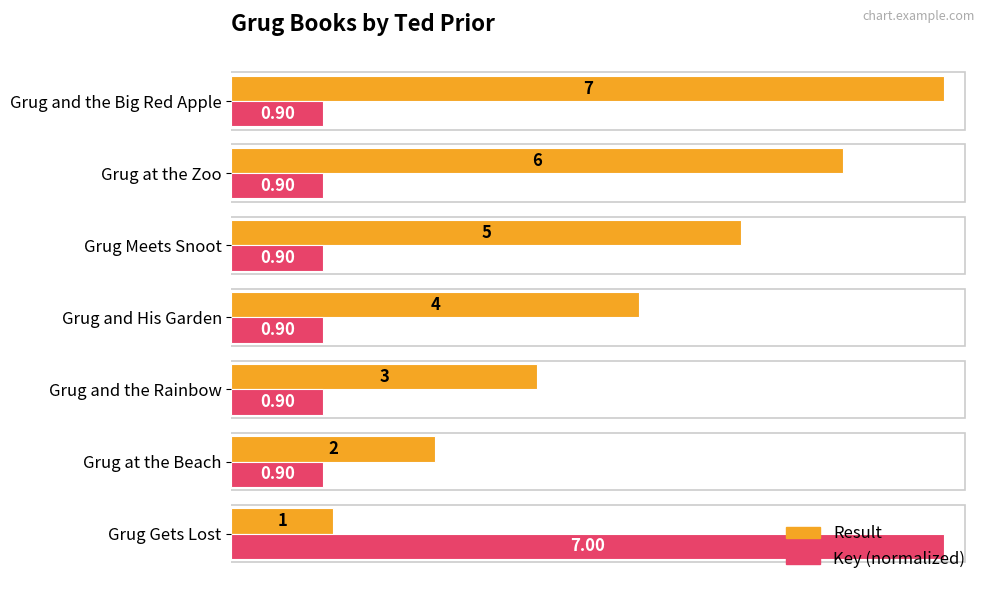

Between Grug and the Rainbow and Grug and the Big Red Apple, which series saw the biggest shift?

Result